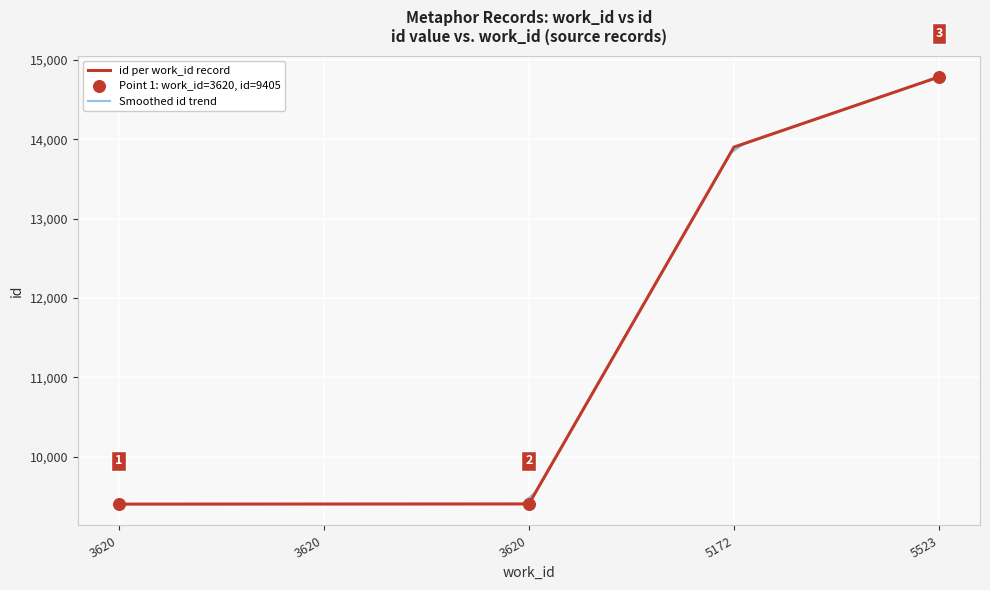

What is the change in value from 3620 to 5523?

+5379